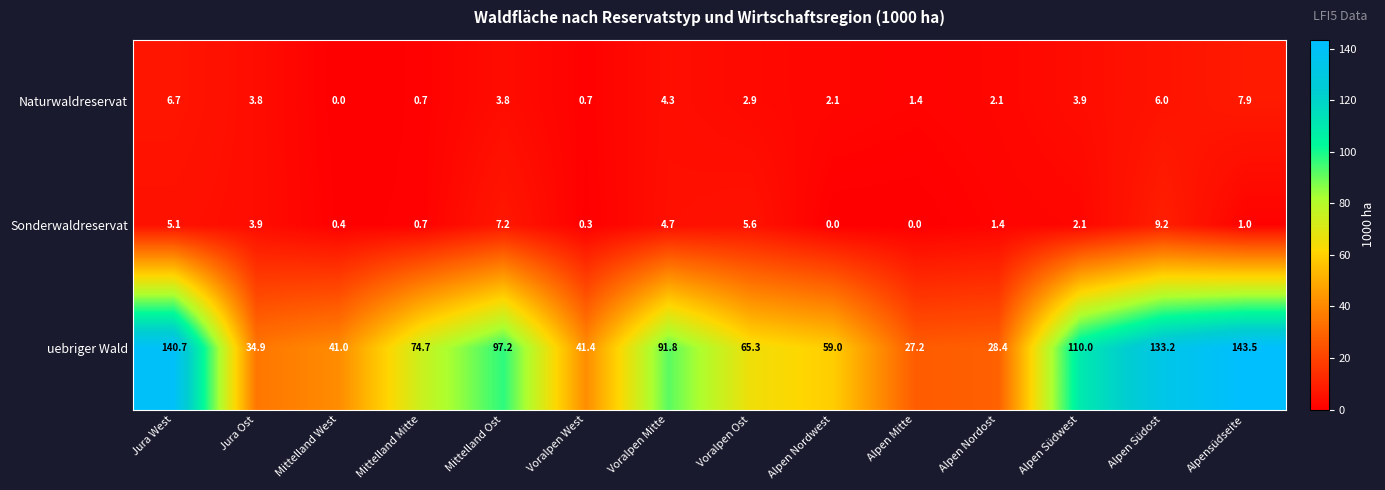

At which label does uebriger Wald reach its peak?

Alpensüdseite